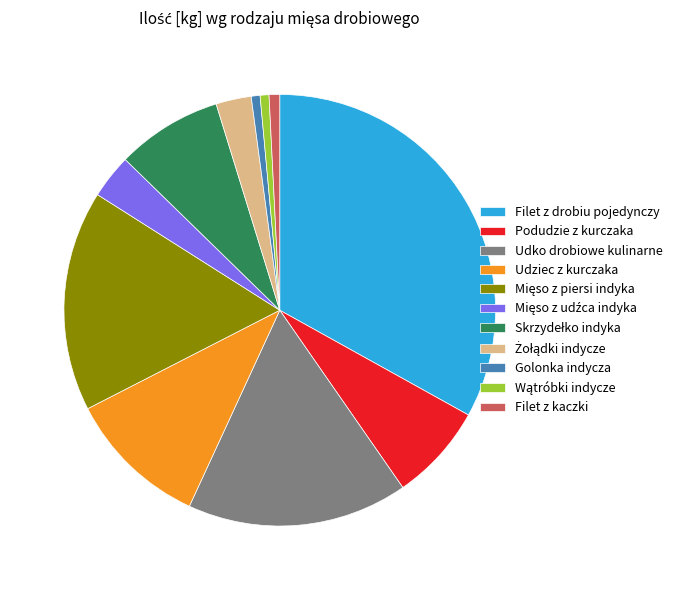

Do Golonka indycza and Udziec z kurczaka together represent more than half of the pie?

No